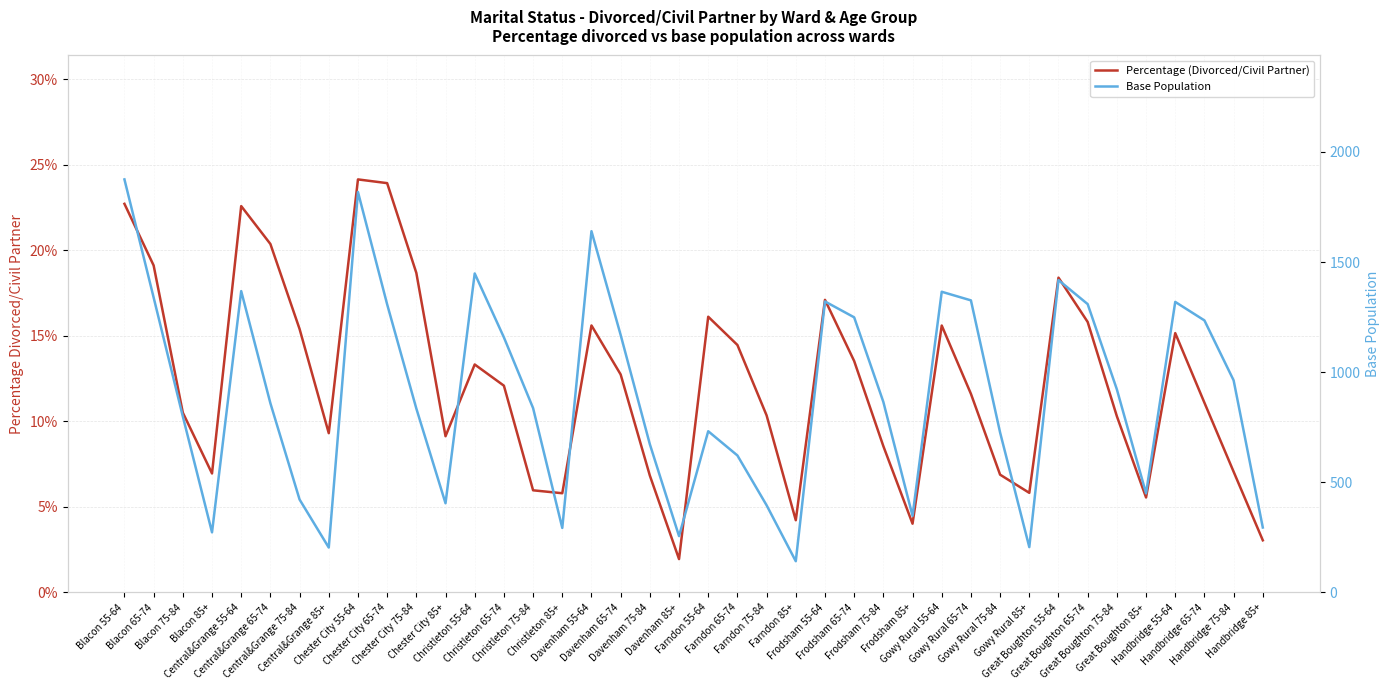

True or false: Percentage (Divorced/Civil Partner) and Base Population intersect in this chart.

False